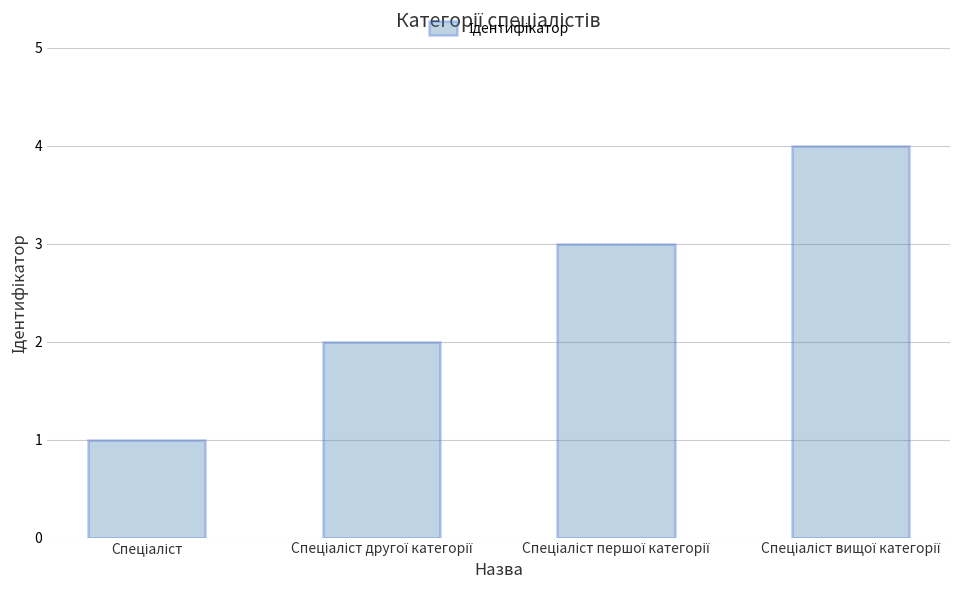

How many values are between 2 and 4?

3